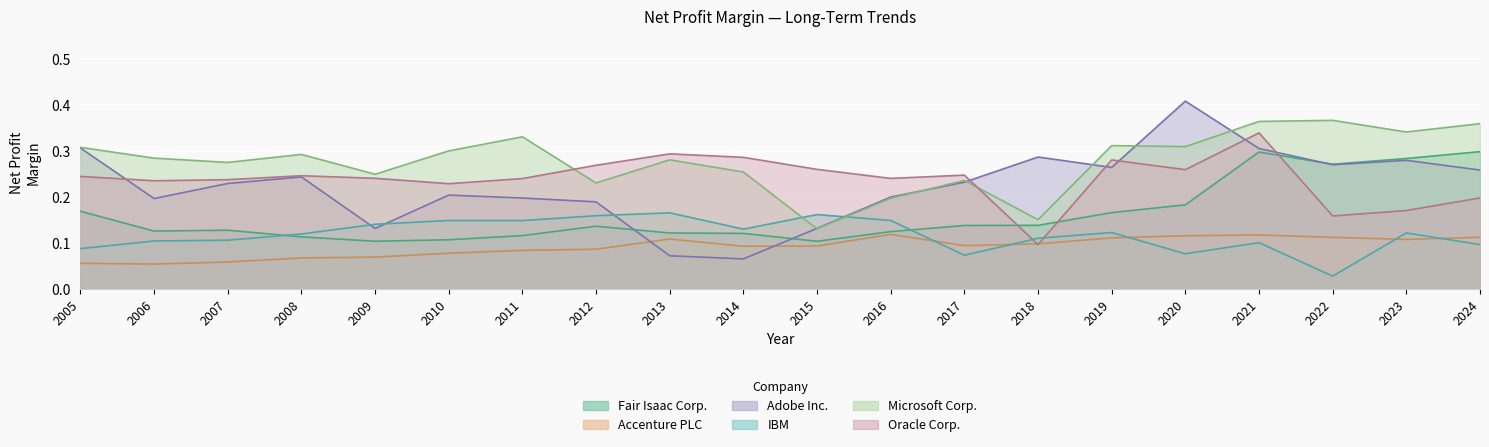

True or false: Adobe Inc. has a value of 0.3 at 2016.

False